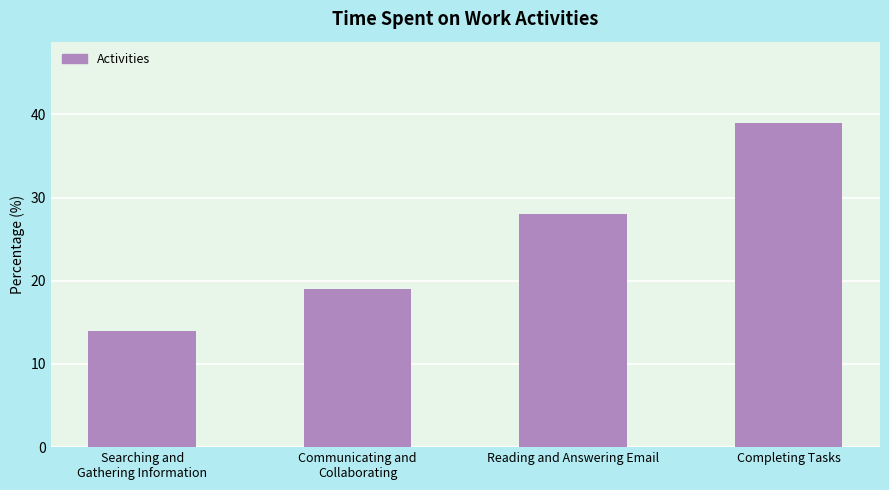

True or false: the data shows 14 at Searching and
Gathering Information.

True